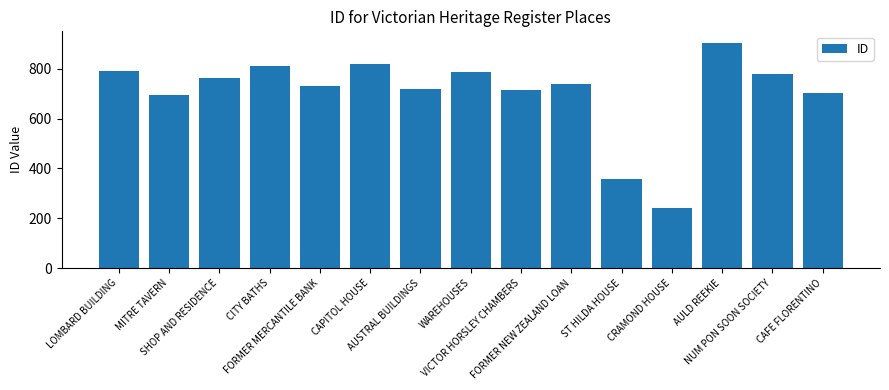

What is the difference between the maximum and minimum values?

662